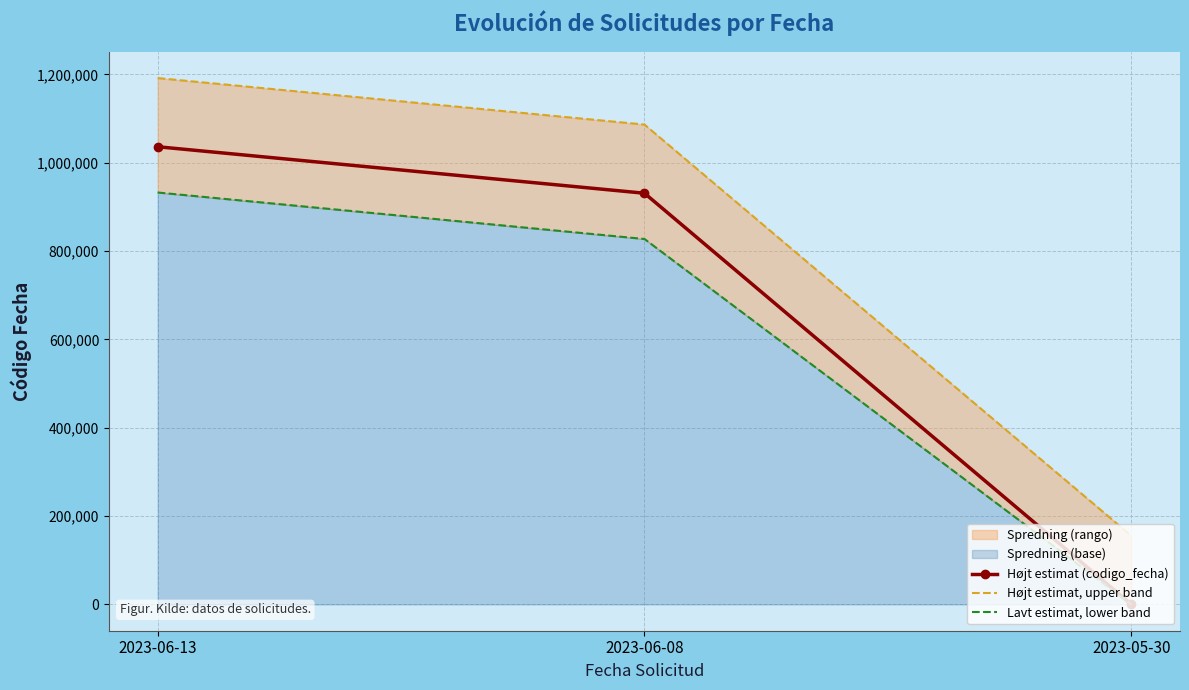

Between 2023-06-13 and 2023-06-08, which series saw the biggest shift?

Højt estimat (codigo_fecha)